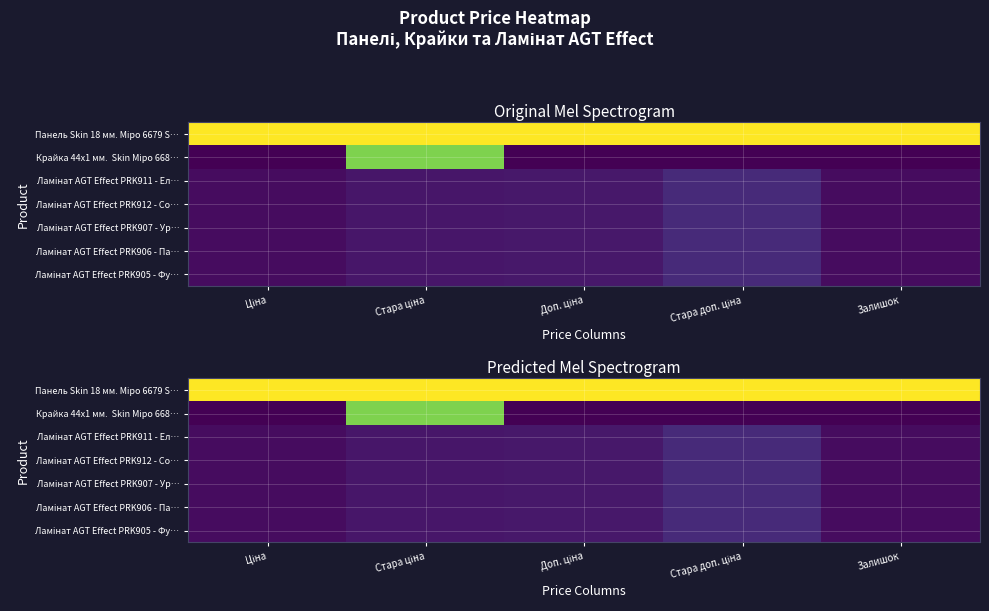

The Ламінат AGT Effect PRK905 - Фу… series shows 342.1 at Залишок. True or false?

True